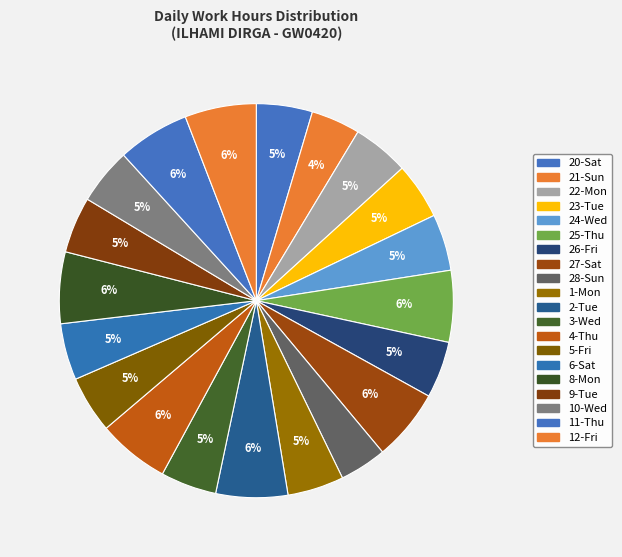

Is there a majority slice in this chart?

No